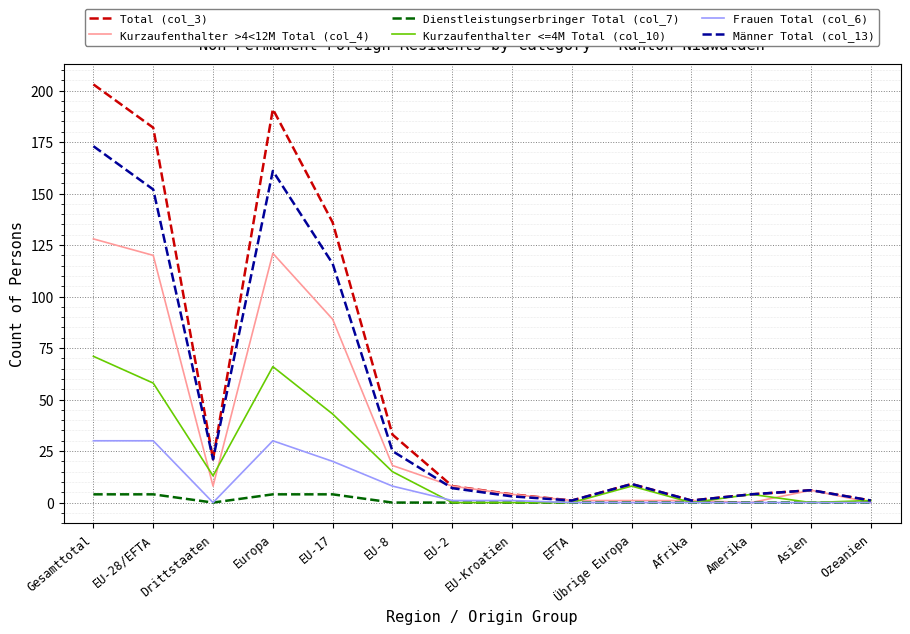

True or false: Kurzaufenthalter <=4M Total (col_10) has a value of 8 at Übrige Europa.

True